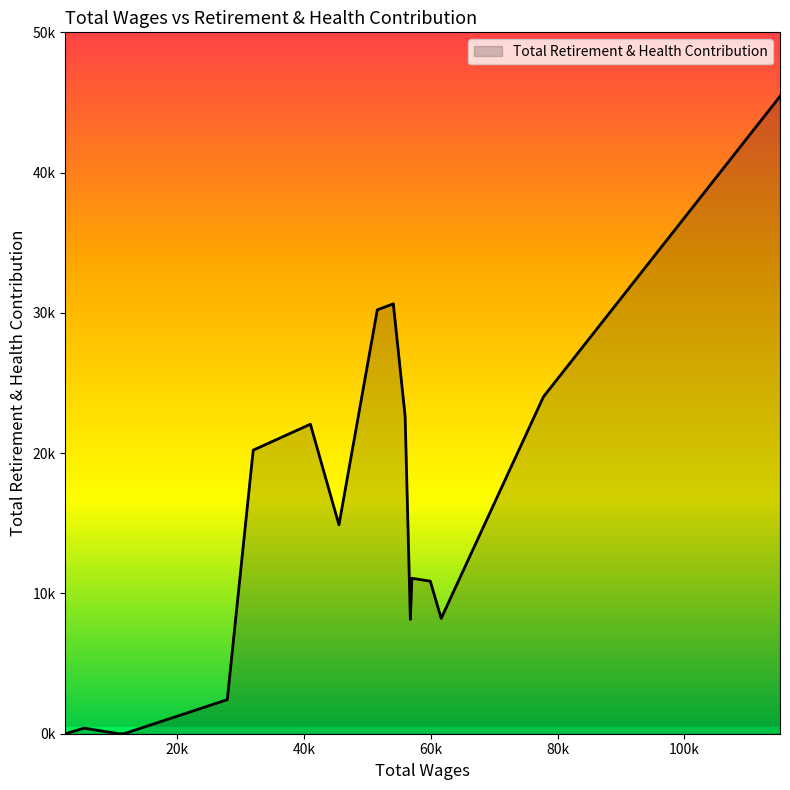

Does the chart display data point markers on the line(s)?

No